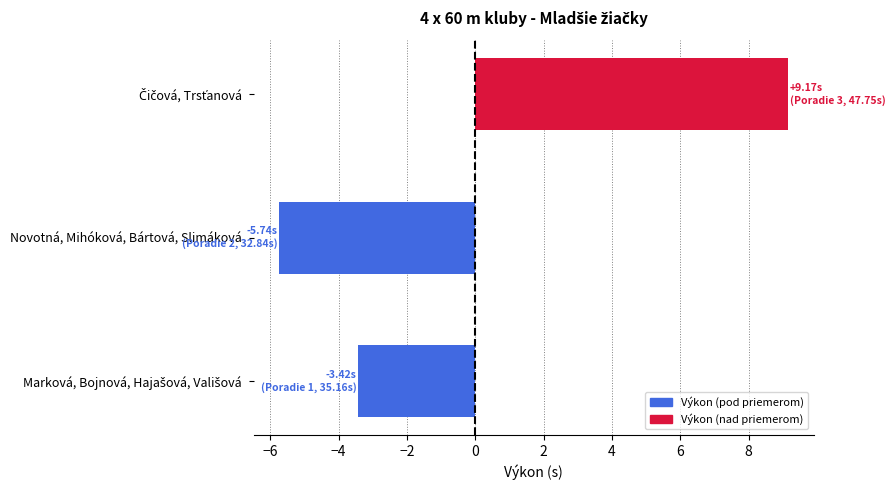

What is the difference between the second highest and minimum values?

2.3